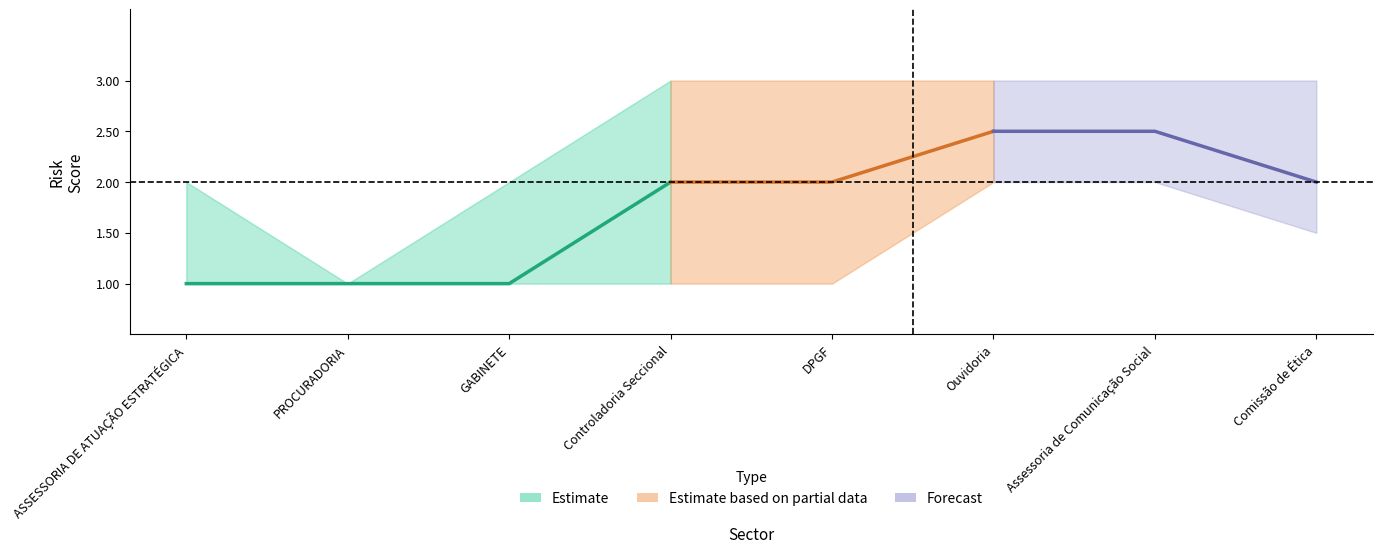

Does the chart display data point markers on the line(s)?

No